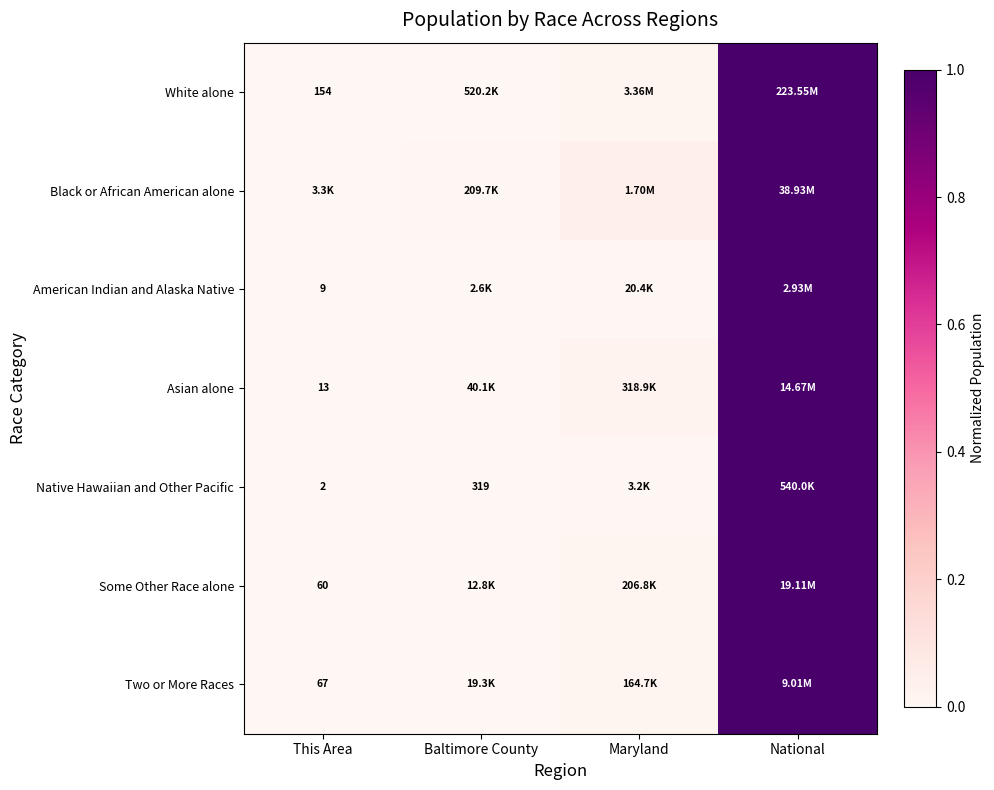

How many series are shown in this chart?

7